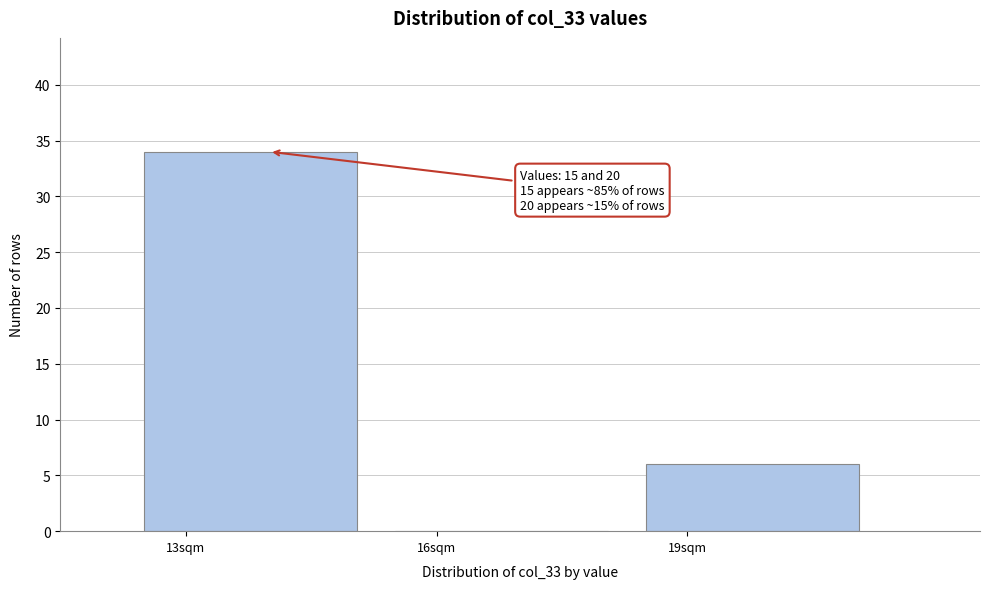

Reading left to right, what are all the values shown in this chart?

13sqm=34	16sqm=0	19sqm=6